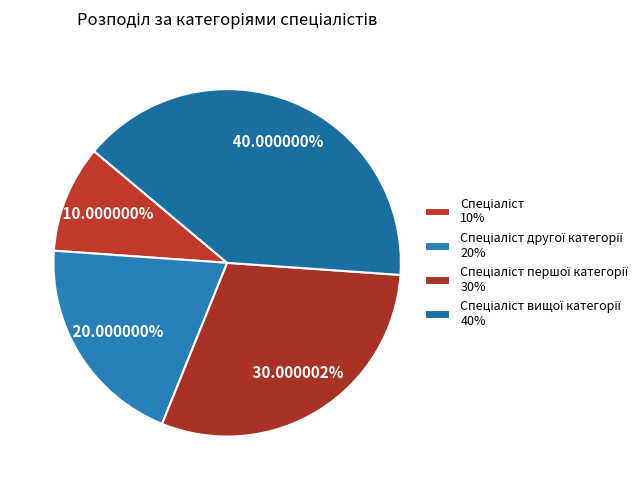

How many slices are in this pie chart?

4